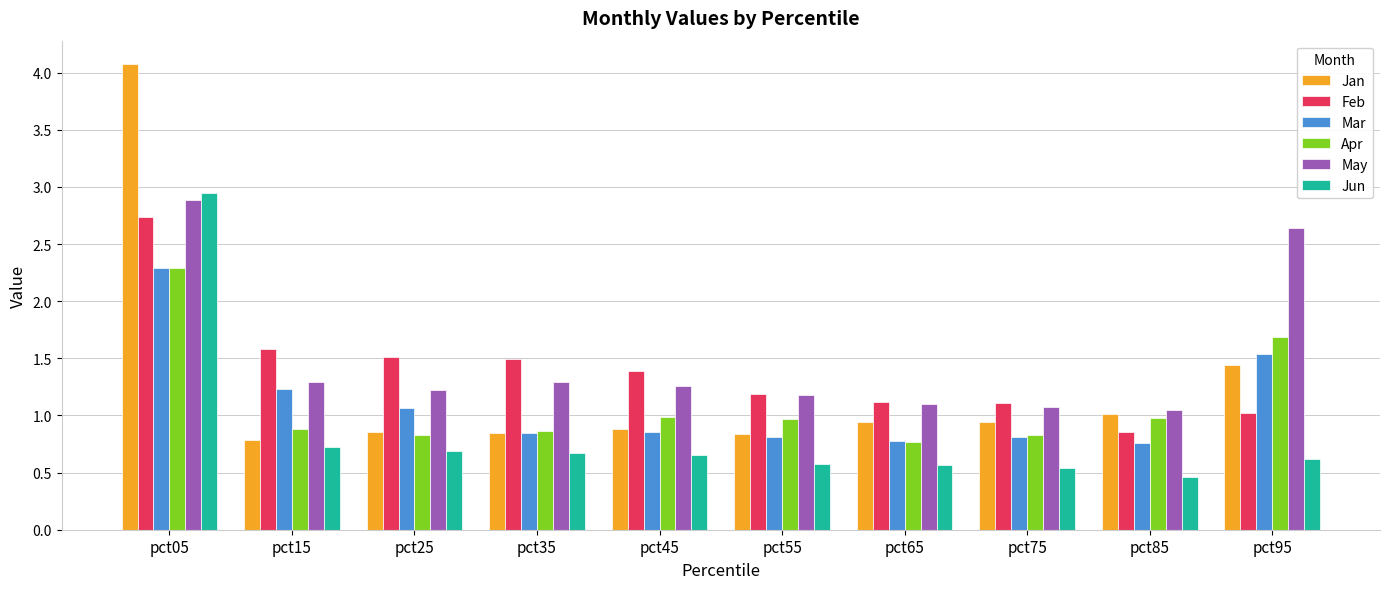

What is the total value across all series at pct25?

6.2